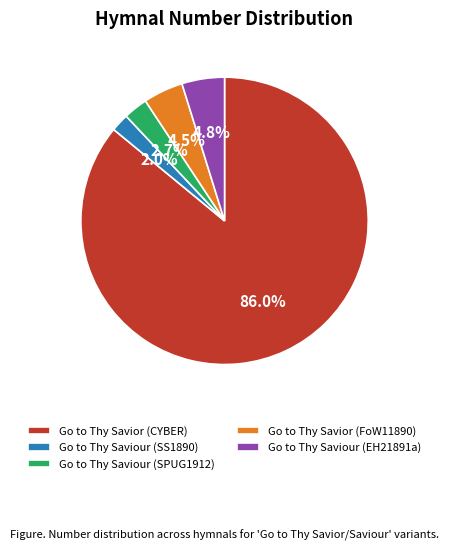

Is it true that Go to Thy Savior (CYBER) is 86% of the pie?

True